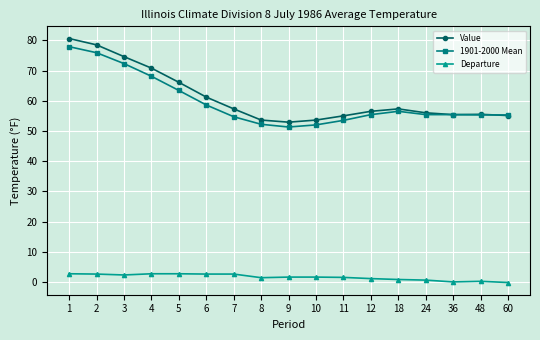

What is the value of the 1901-2000 Mean point at the 1st from the left?

77.9